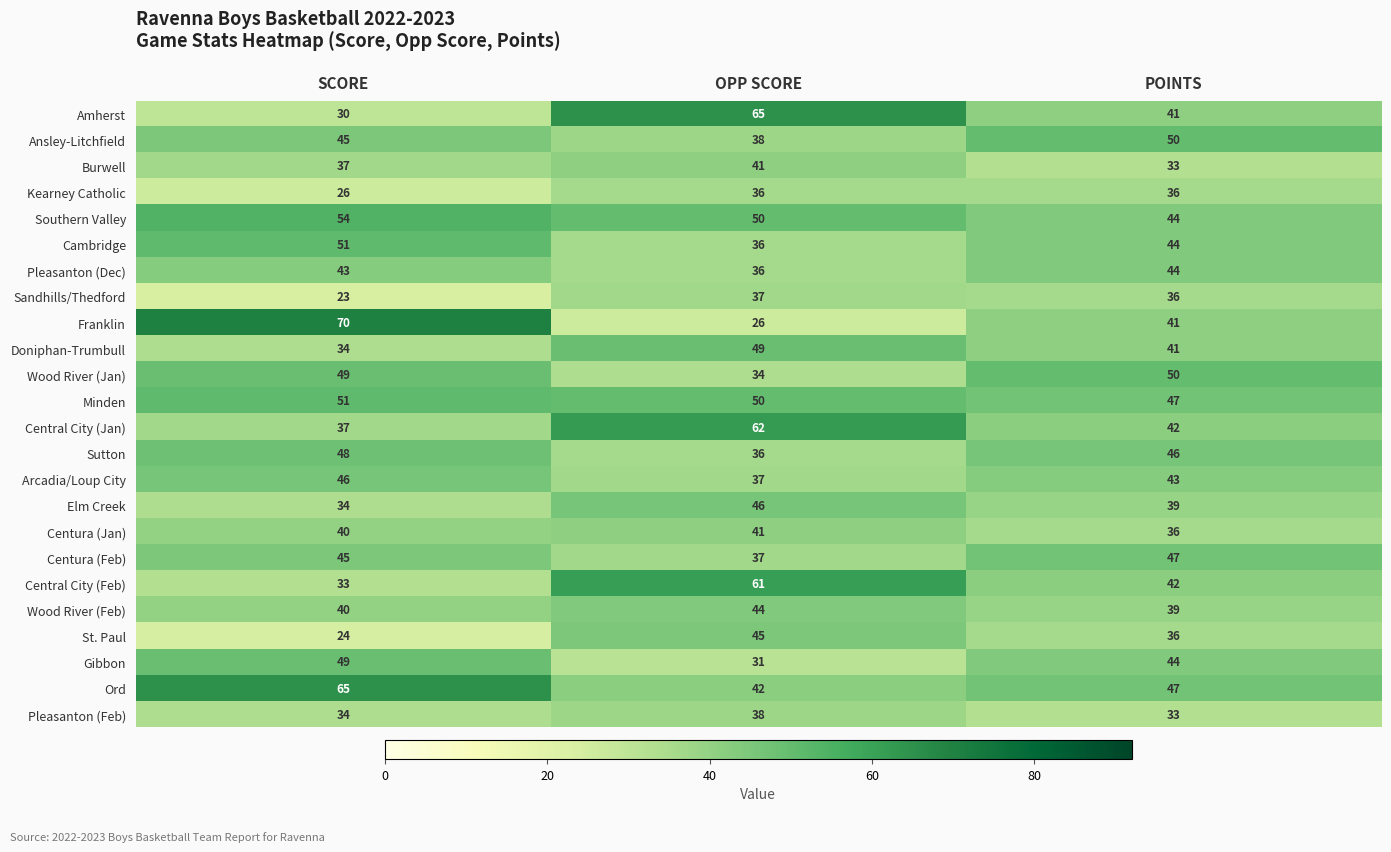

What is the difference between the maximum and minimum values in the Gibbon series?

18